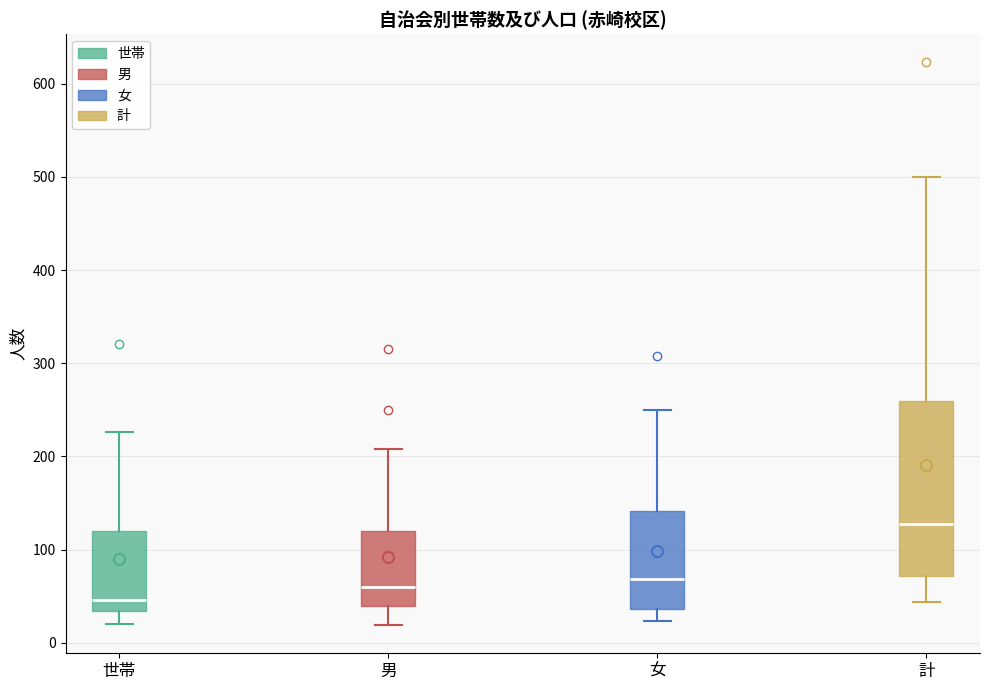

Which box's median line is the highest?

計